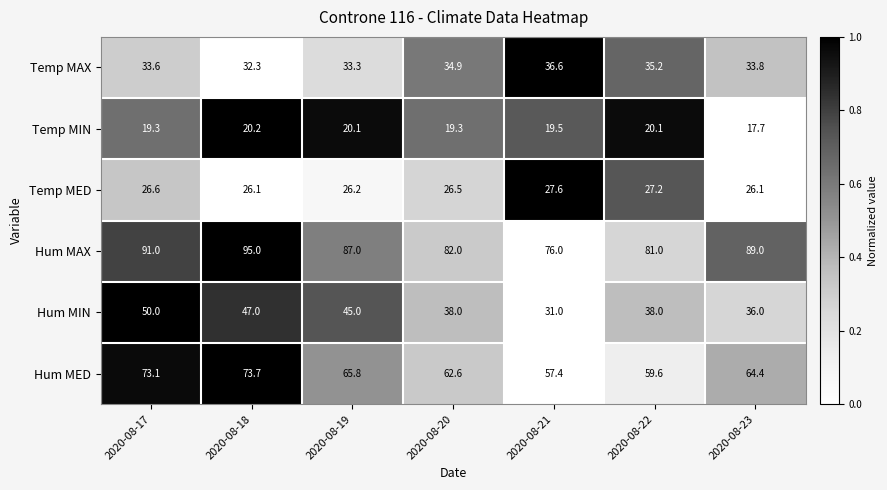

Rank the series at 2020-08-17 from lowest to highest value.

Temp MIN, Temp MED, Temp MAX, Hum MIN, Hum MED, Hum MAX